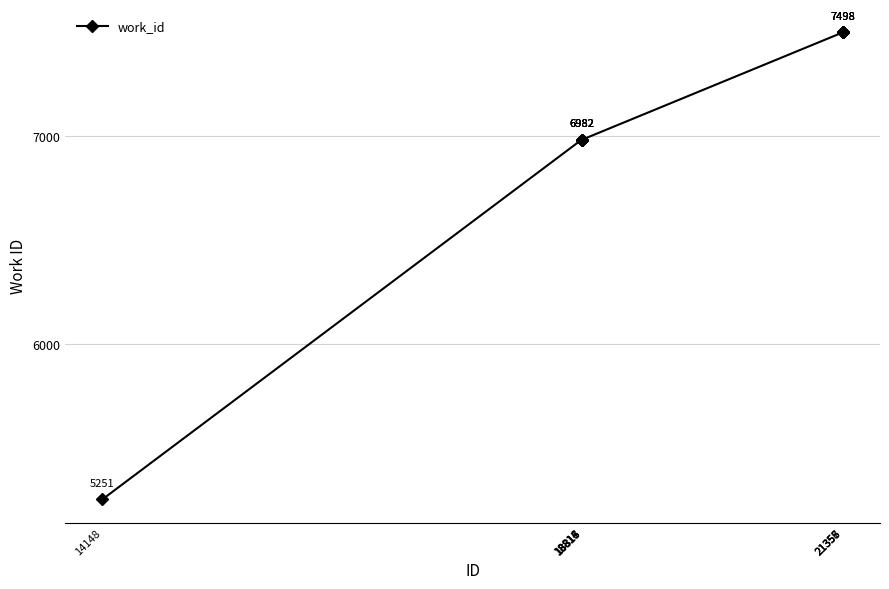

What is the maximum value shown in the chart?

7498